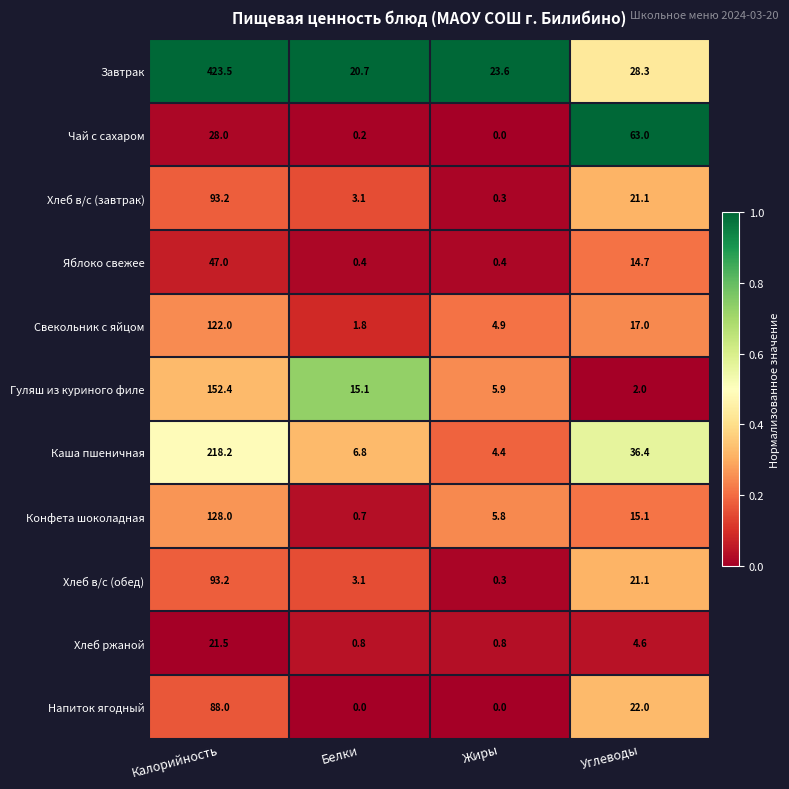

Which category has the highest value in the Гуляш из куриного филе series?

Калорийность